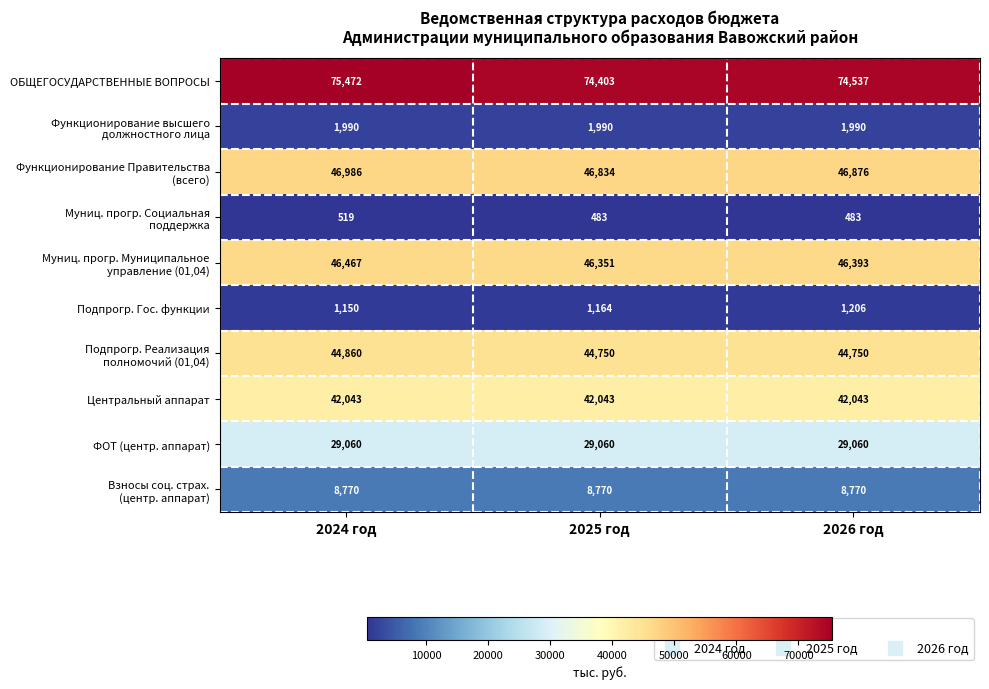

What is the difference between the maximum and second lowest values in the Подпрогр. Гос. функции series?

42